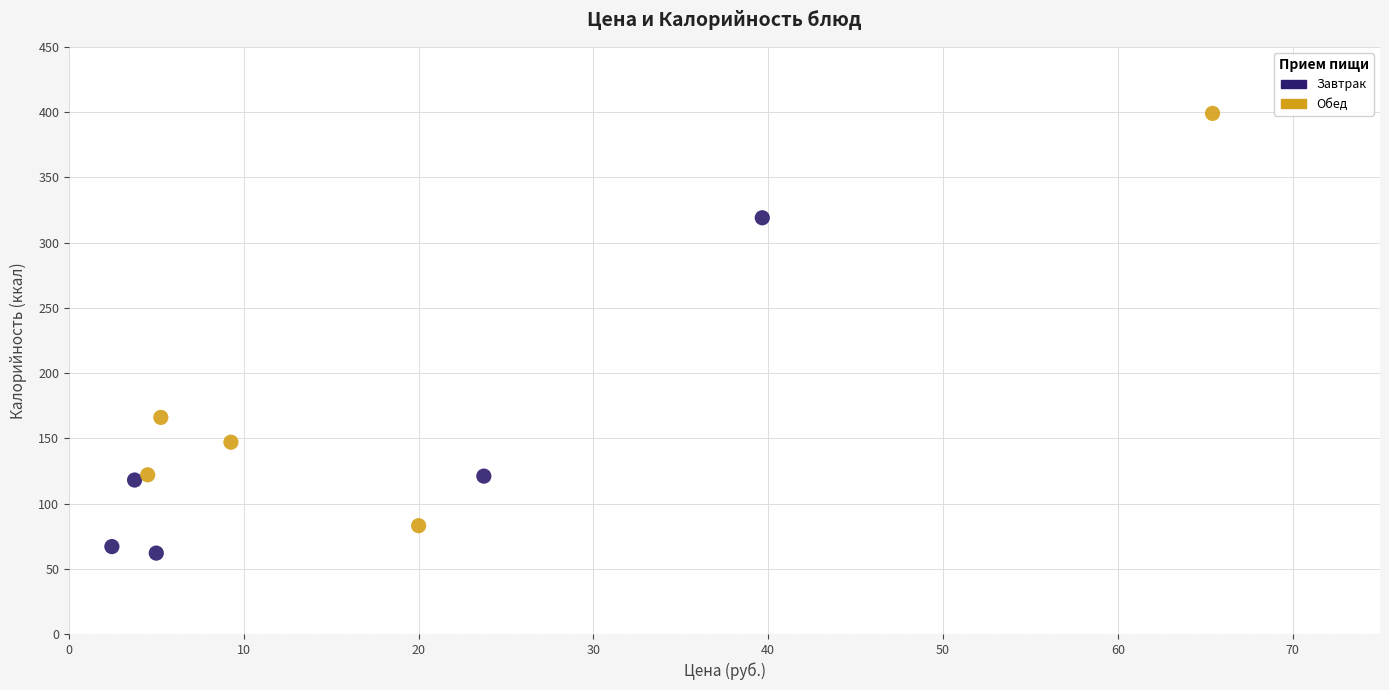

Which series has the largest Y range (max minus min)?

Обед